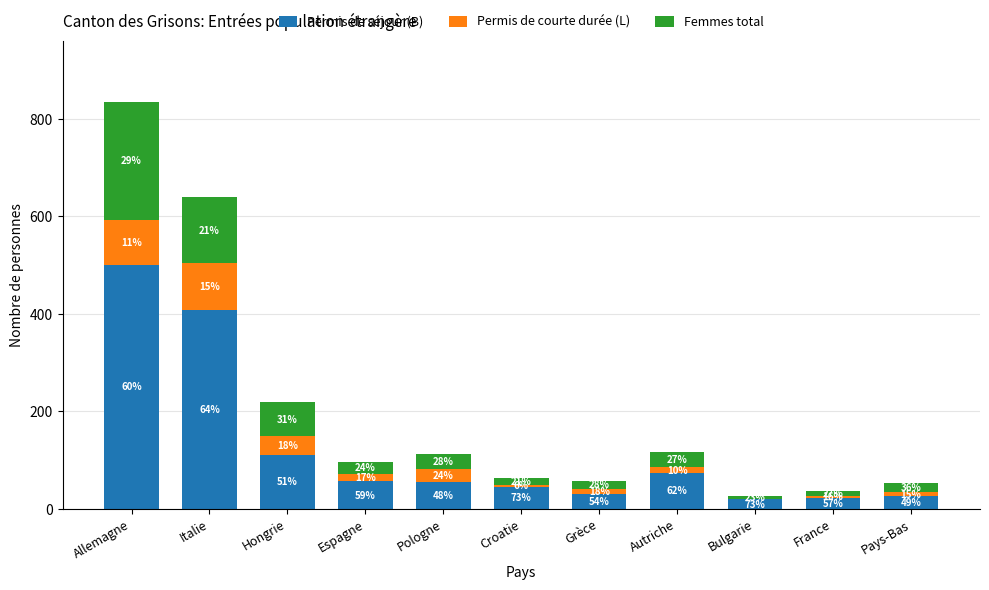

List the series in order of their peak value, lowest first.

Permis de courte durée (L), Femmes total, Permis de séjour (B)